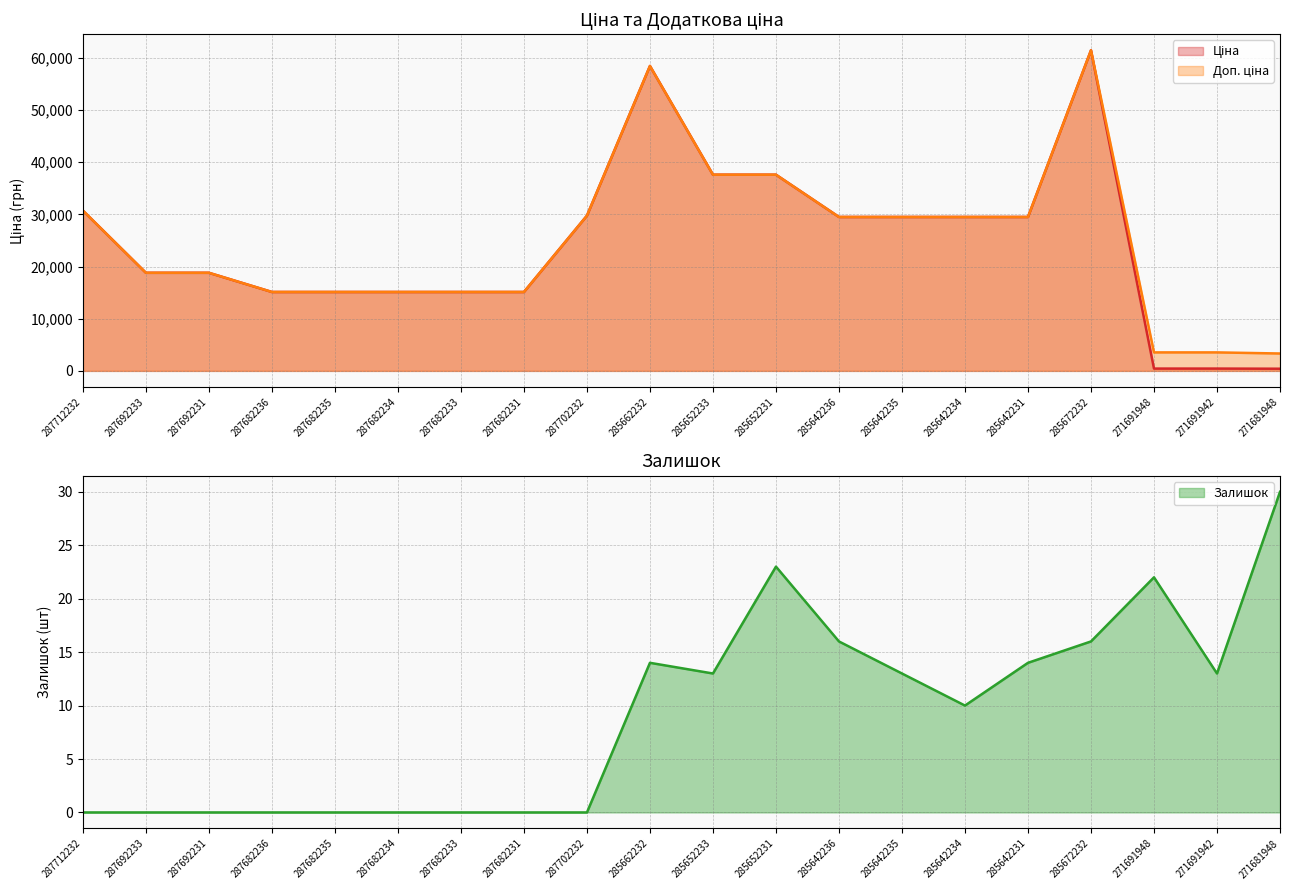

What are all the series names shown in the legend?

Ціна, Доп. ціна, Залишок